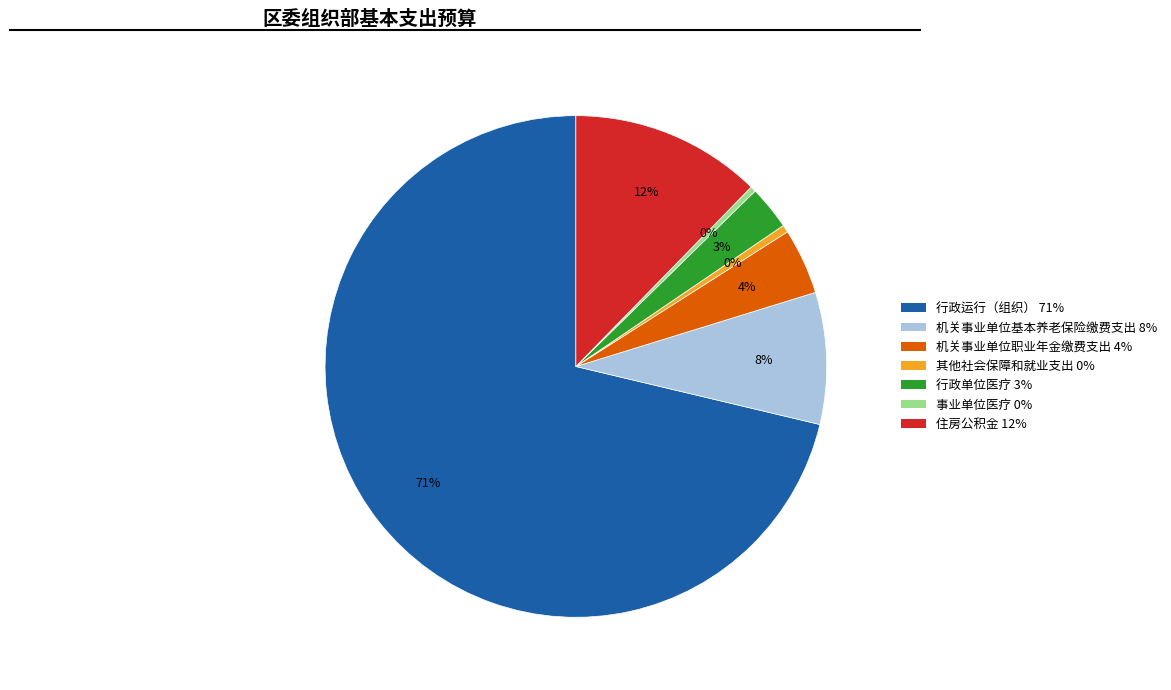

How many slices are in this pie chart?

7